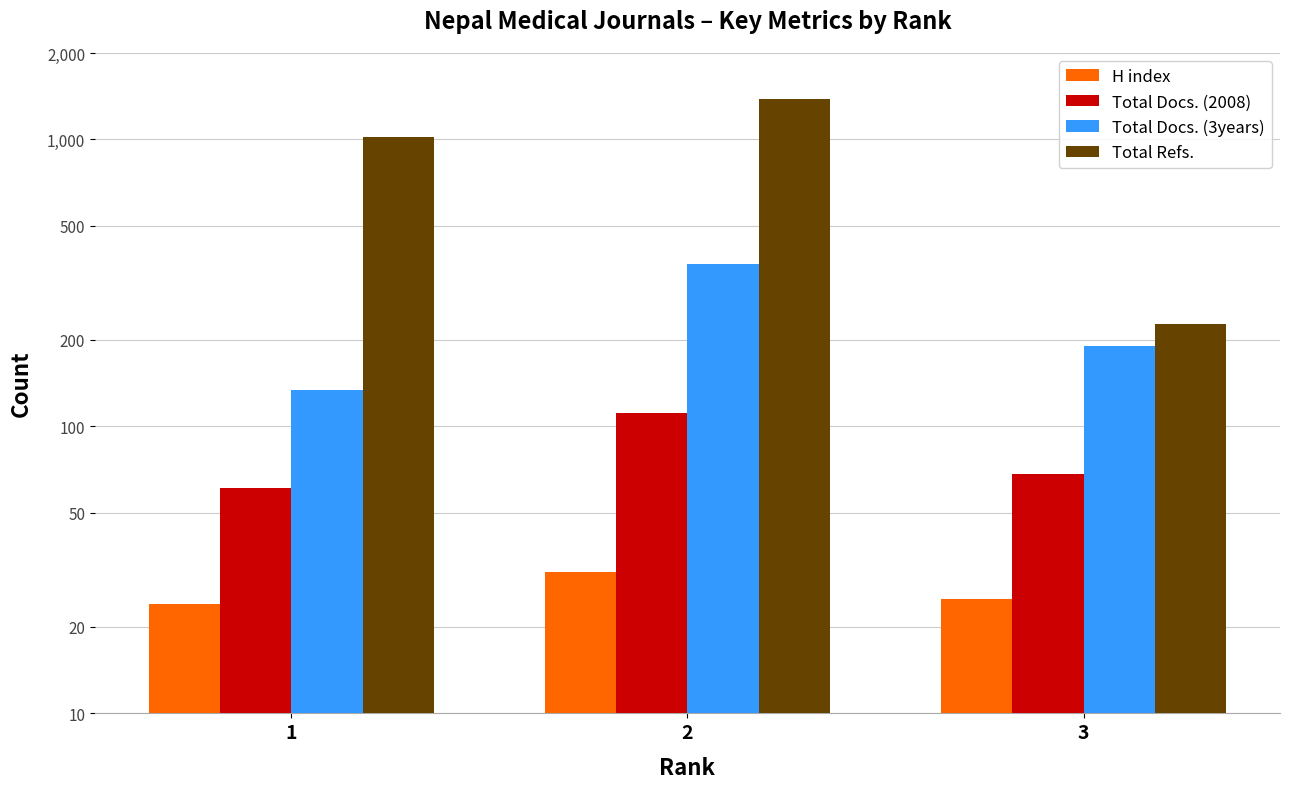

Count the Total Docs. (2008) values in the range 61 to 111.

3